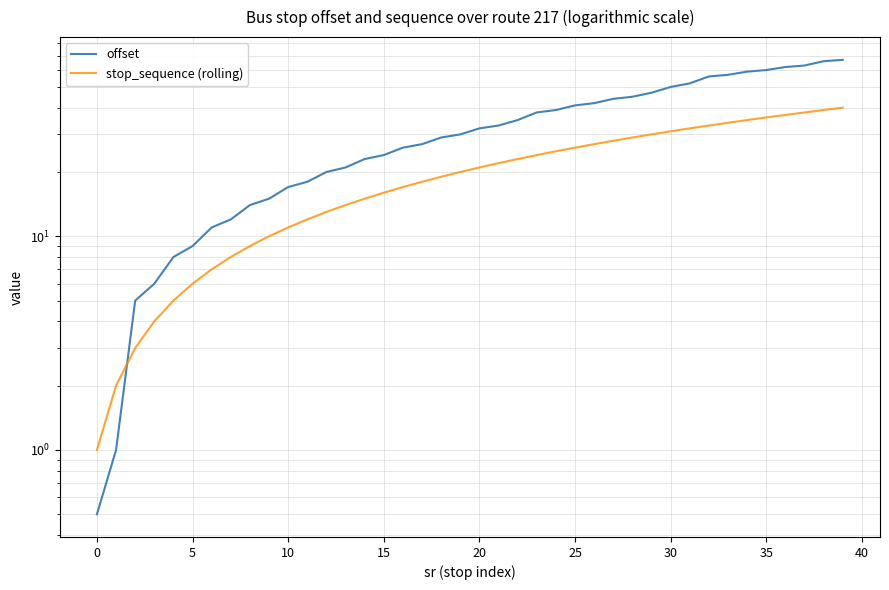

Which series ends up on top after the final intersection of stop_sequence (rolling) and offset?

offset